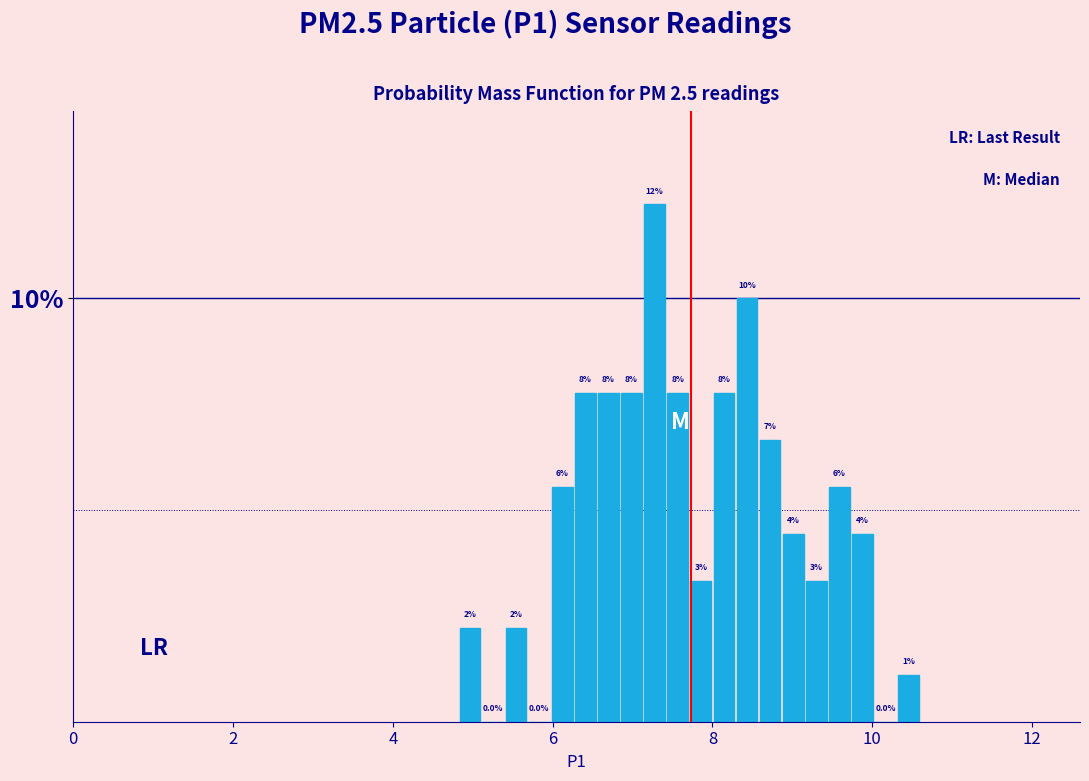

Read against the x-axis, roughly where is the centre of the tallest bar?

7.2